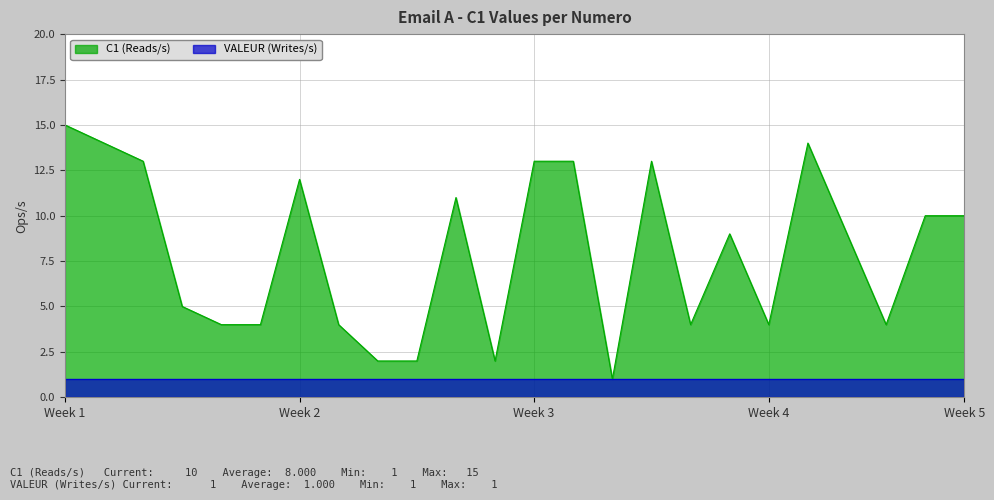

What is the value of the C1 point at the 13th from the left?

13